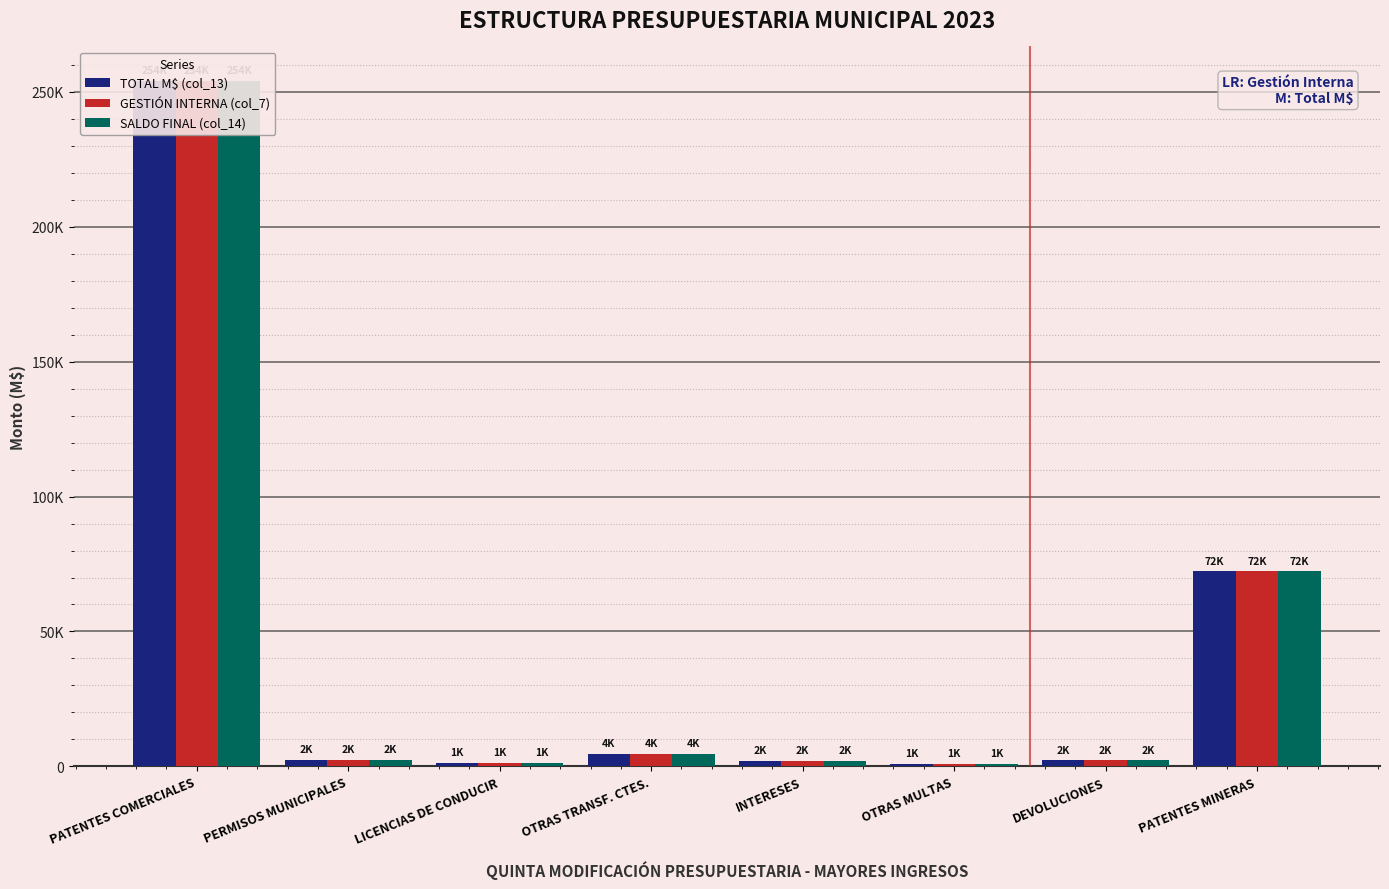

Between INTERESES and OTRAS TRANSF. CTES., which is larger?

OTRAS TRANSF. CTES.